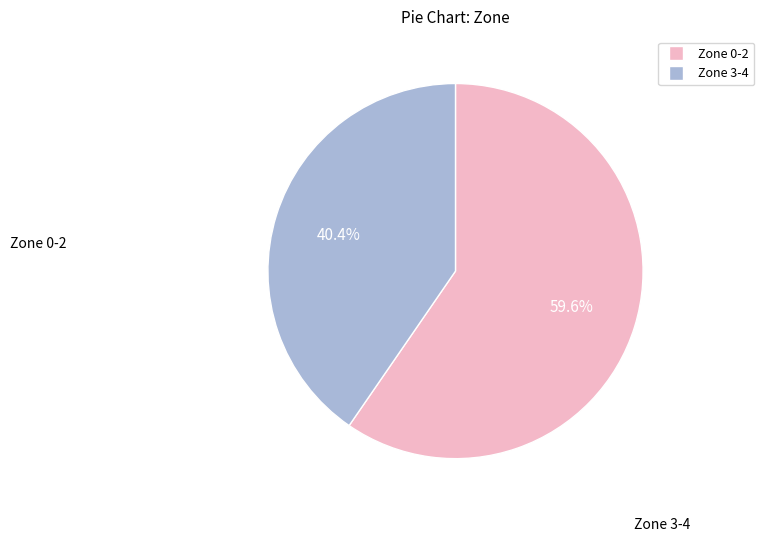

Is there any slice that represents more than half of the pie?

Yes